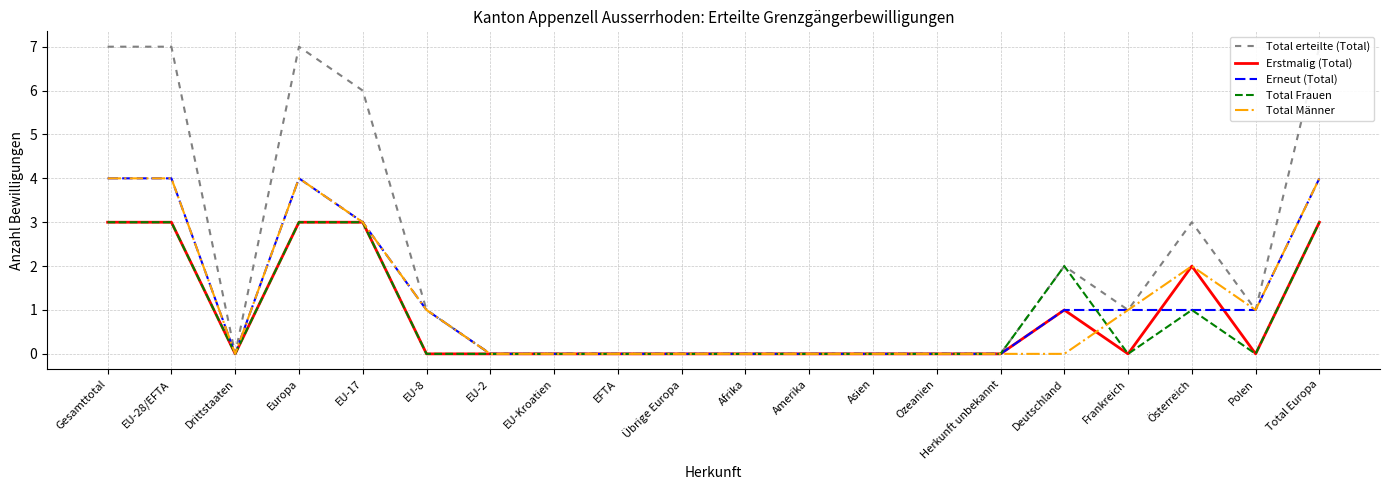

Which category has the lowest value across all series?

Drittstaaten